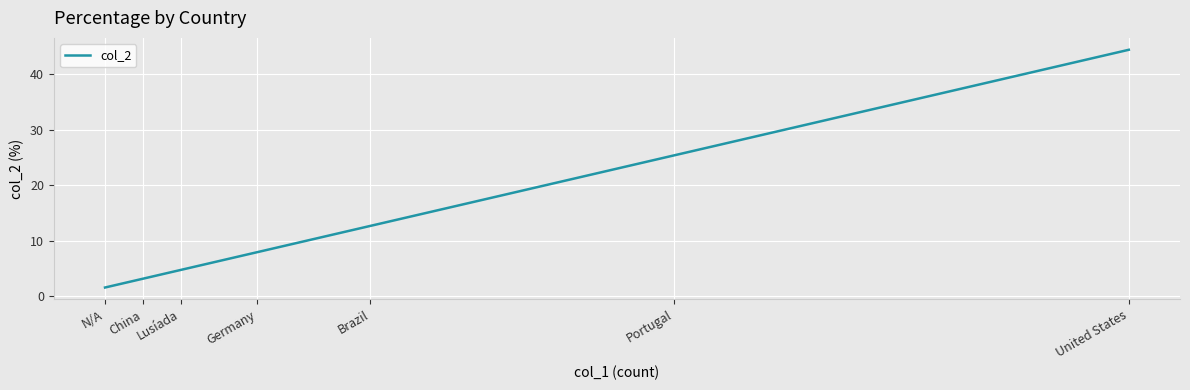

True or false: the data shows 70.7 at United States.

False